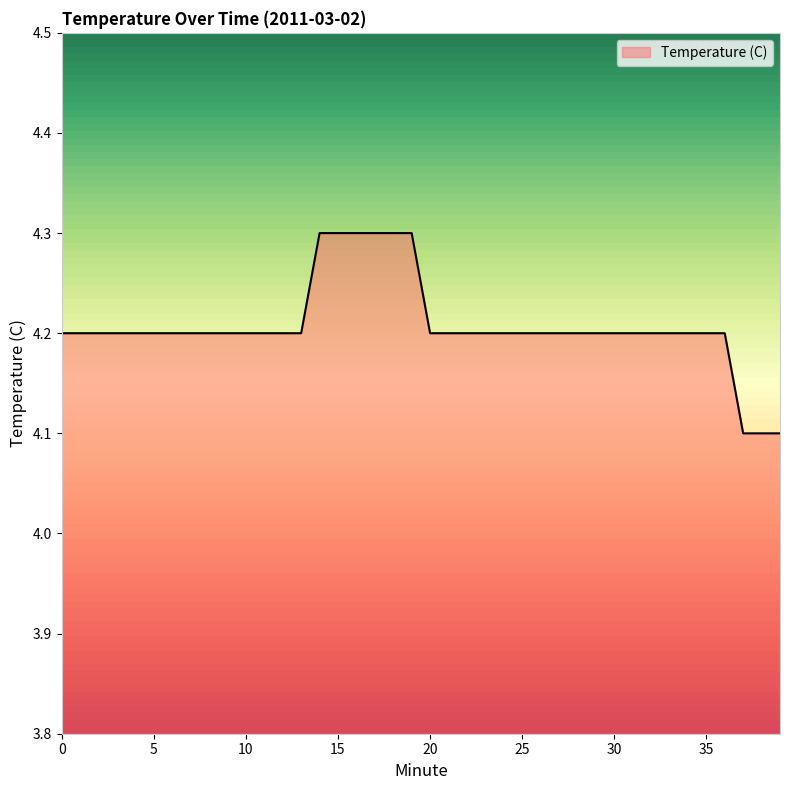

What is the greatest value displayed?

4.3